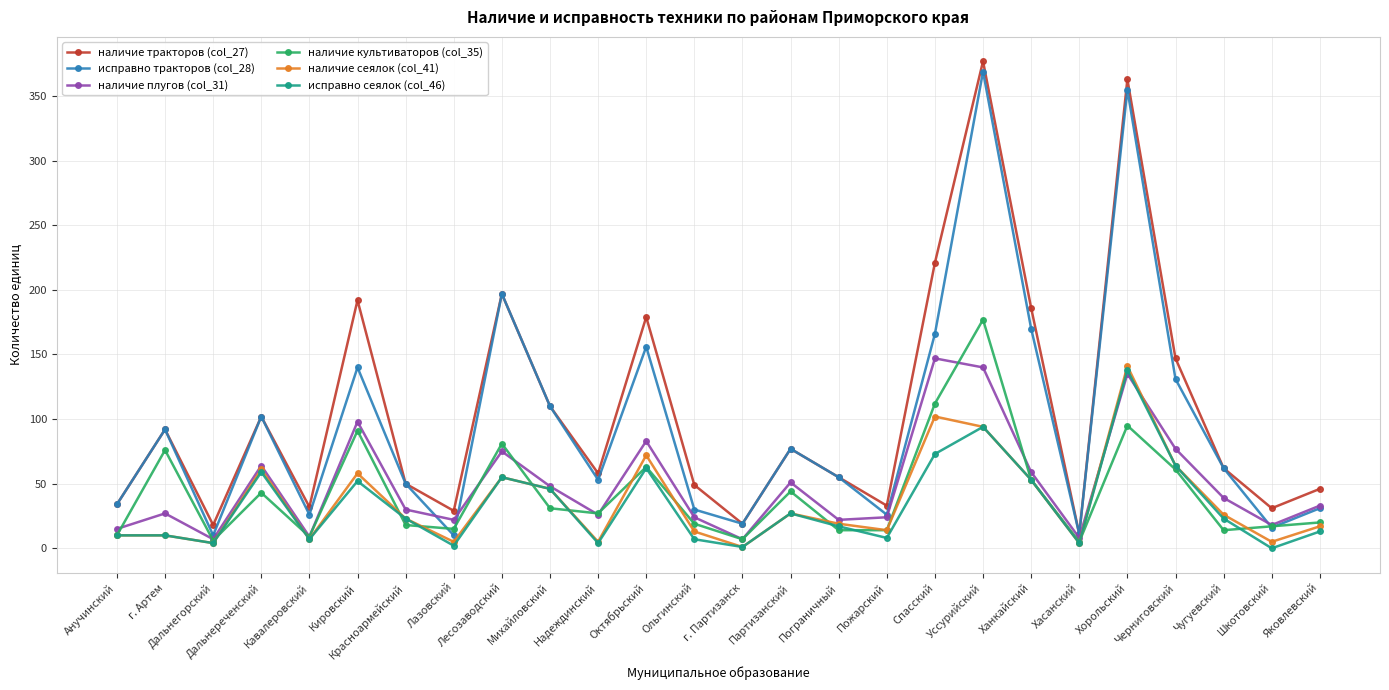

What is the sum of all исправно сеялок (col_46) values?

856